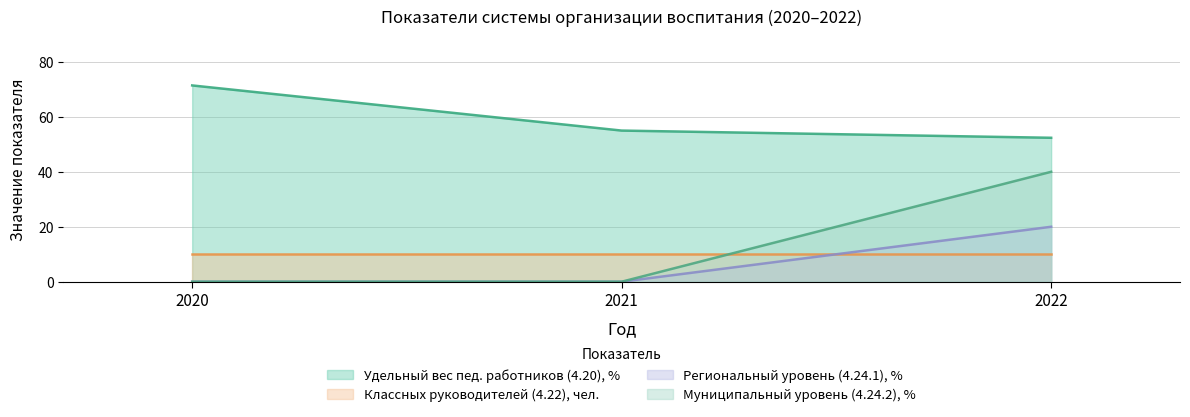

What is the spread (max minus min) of values at 2022?

42.4